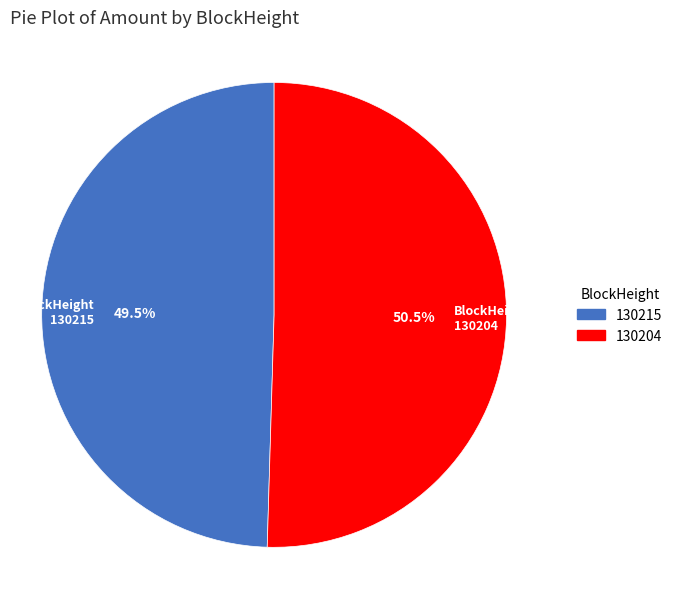

How many segments does this pie chart have?

2